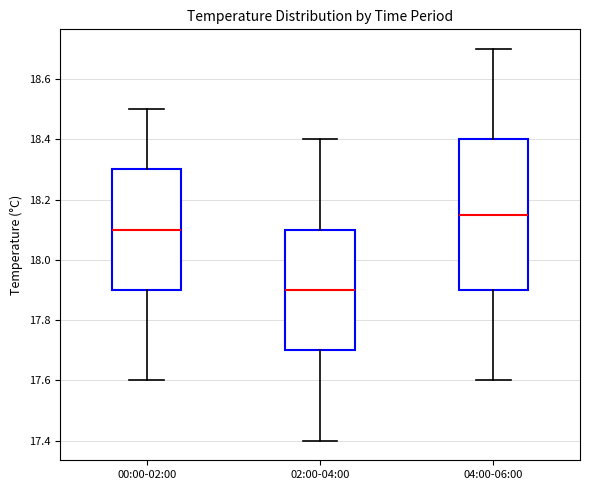

Reading left to right, read every box against the y-axis: the position of its median line, the range the box covers, and the ends of its whiskers. The values are not printed on the chart, so give them approximately, as read against the axis.

00:00-02:00: median 18.10, box 17.90 to 18.30, whiskers 17.60 to 18.50
02:00-04:00: median 17.90, box 17.70 to 18.10, whiskers 17.40 to 18.40
04:00-06:00: median 18.16, box 17.90 to 18.40, whiskers 17.60 to 18.70